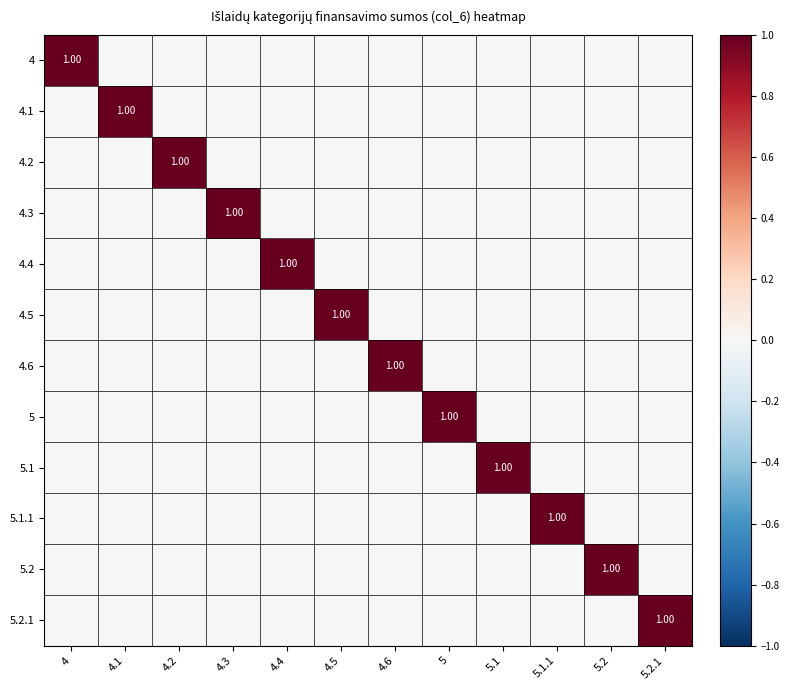

How many positive values does the 5.1.1 series have?

1